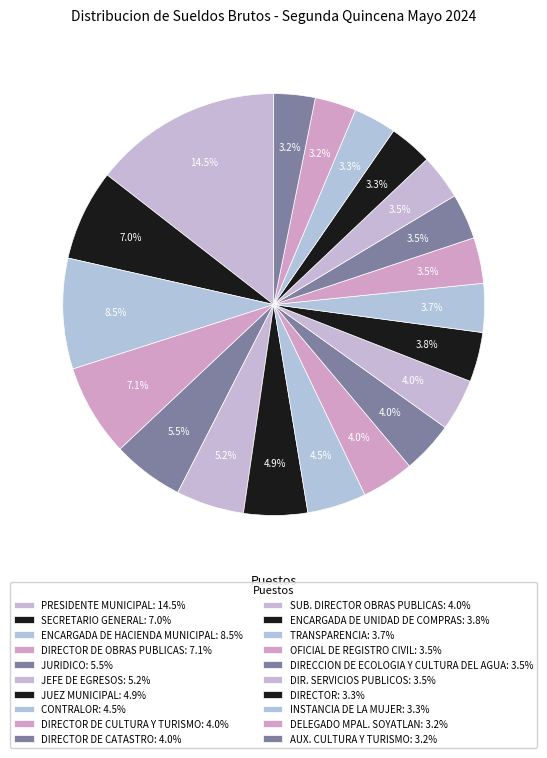

How many segments does this pie chart have?

20